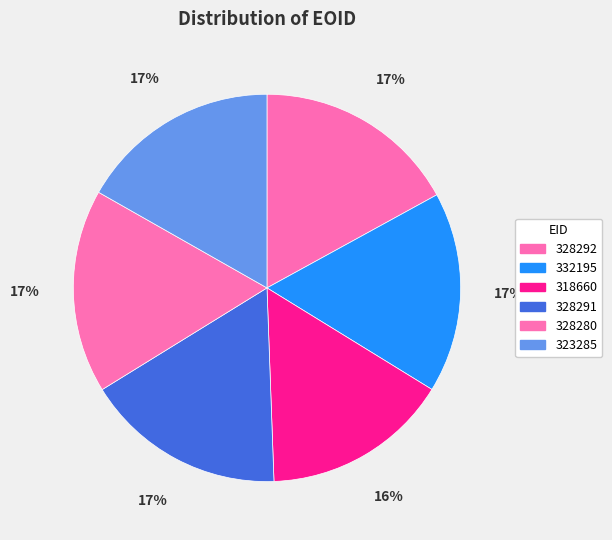

What portion of the pie excludes 318660?

84.4%